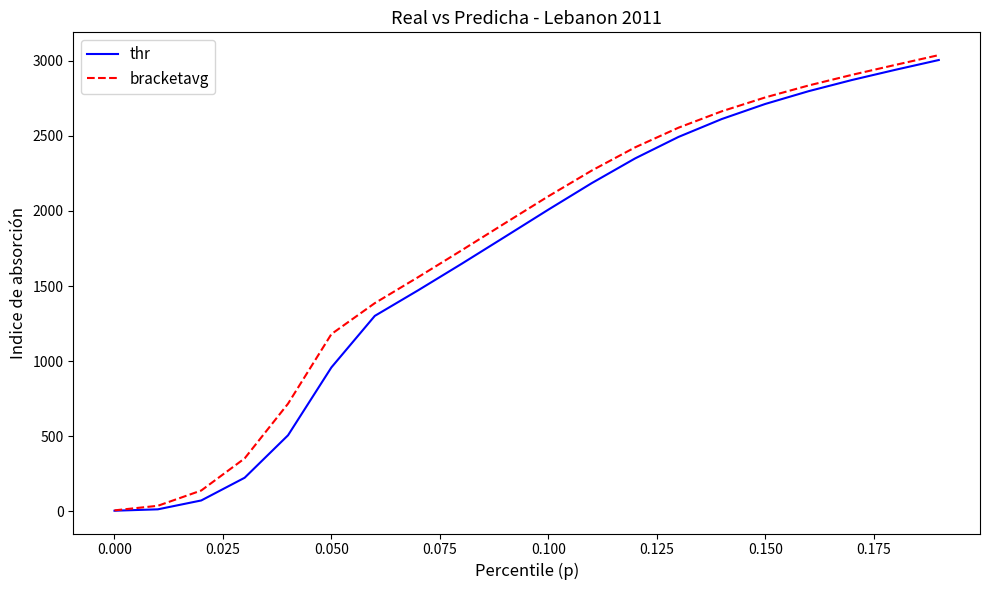

How many values in the bracketavg series are below 2097?

10